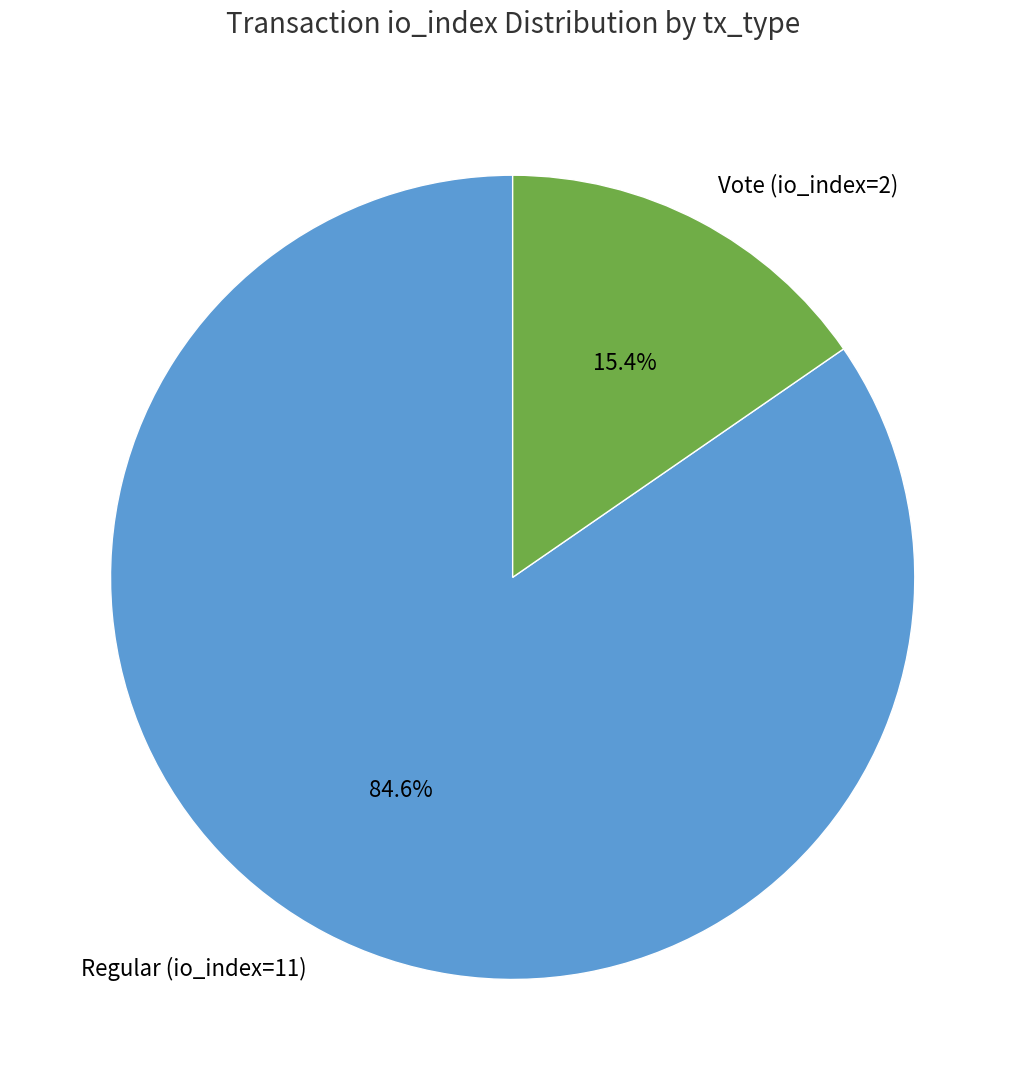

How many segments does this pie chart have?

2